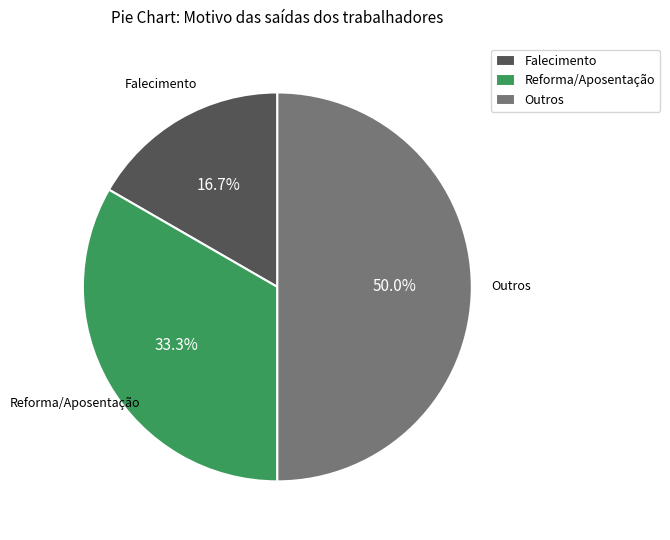

Which slice is the smallest?

Falecimento